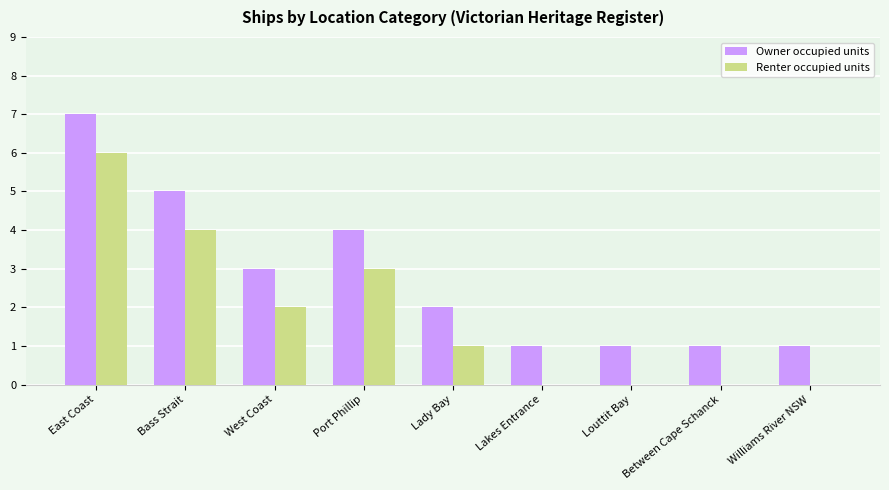

What is the sum of all Renter occupied units values?

16